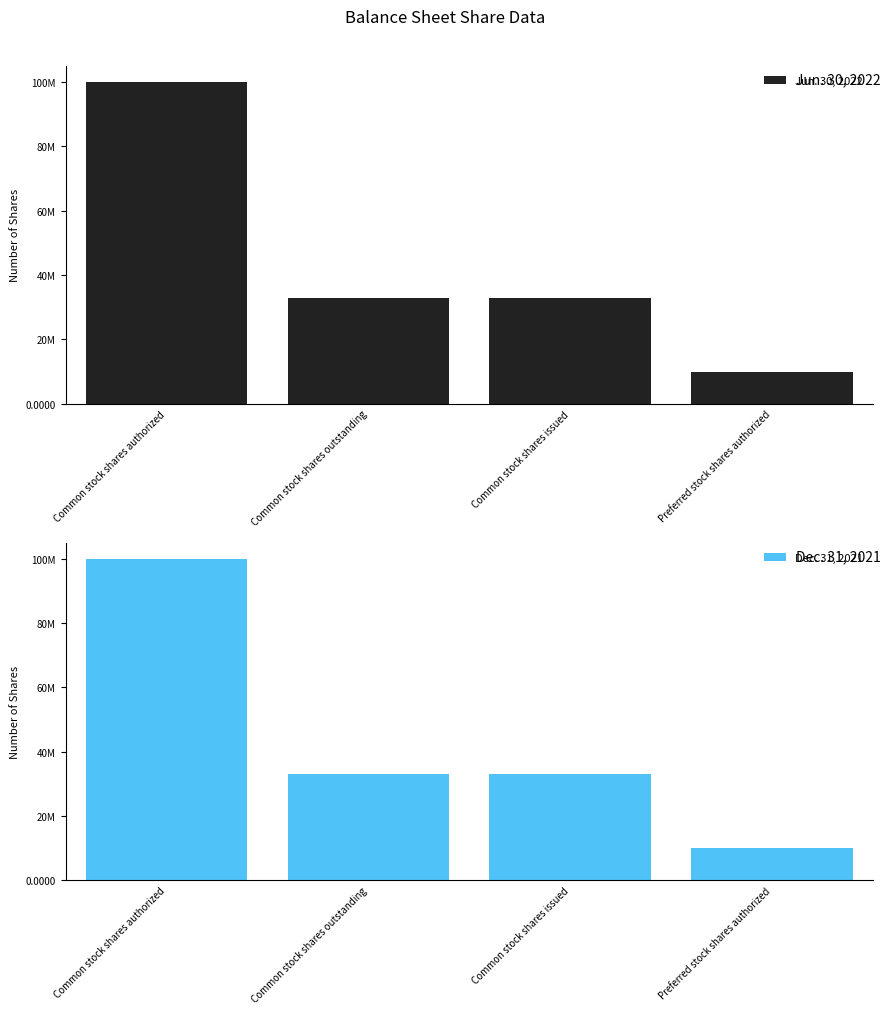

Which label corresponds to the largest value in the chart?

Common stock shares authorized